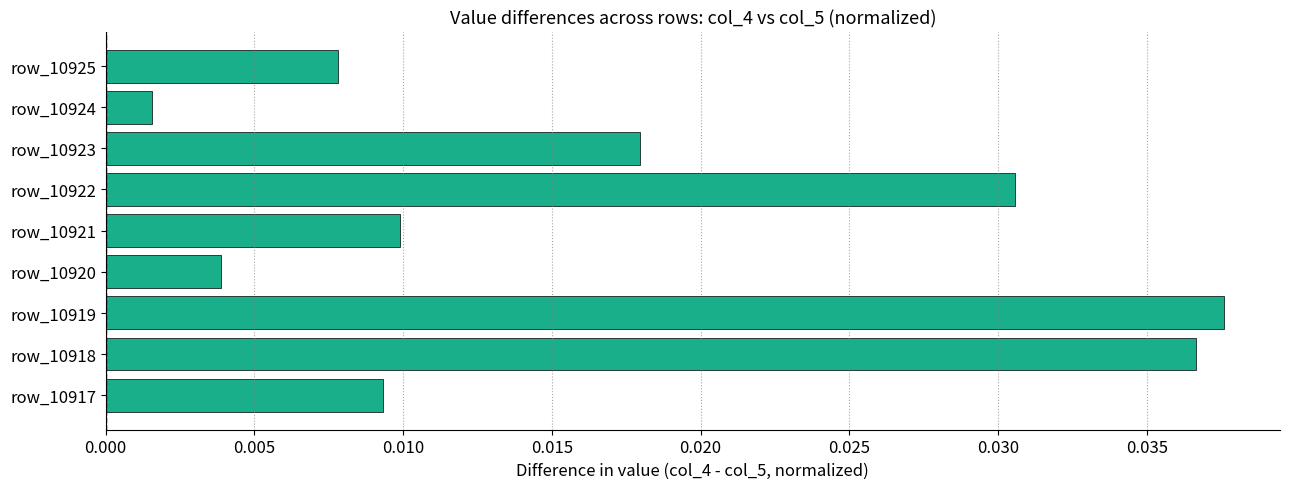

How many data points does each series have?

9